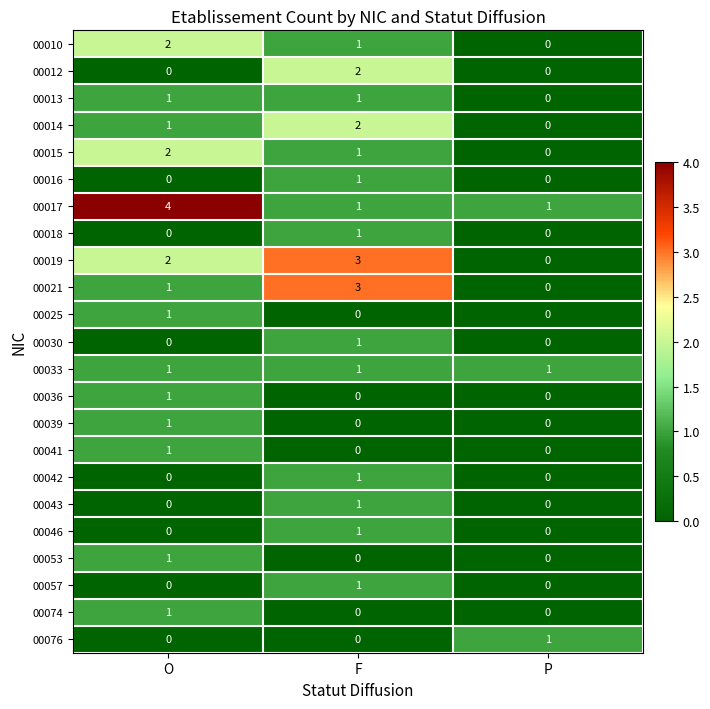

What is the difference between the highest and lowest values at O?

4